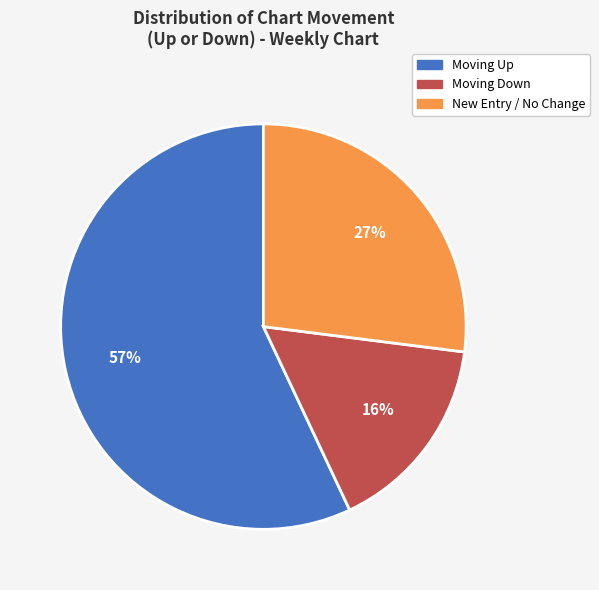

Does any single category account for the majority?

Yes